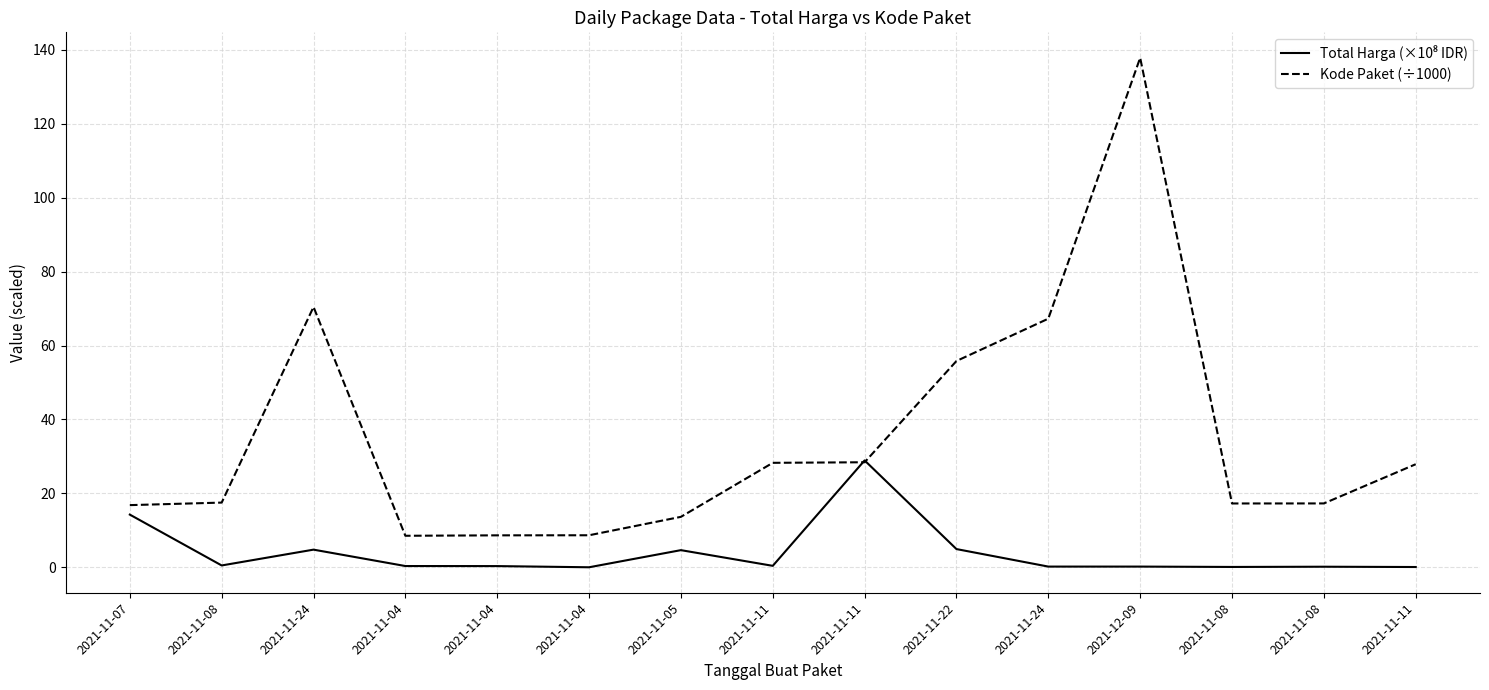

What is the maximum value shown in the chart?

137.9